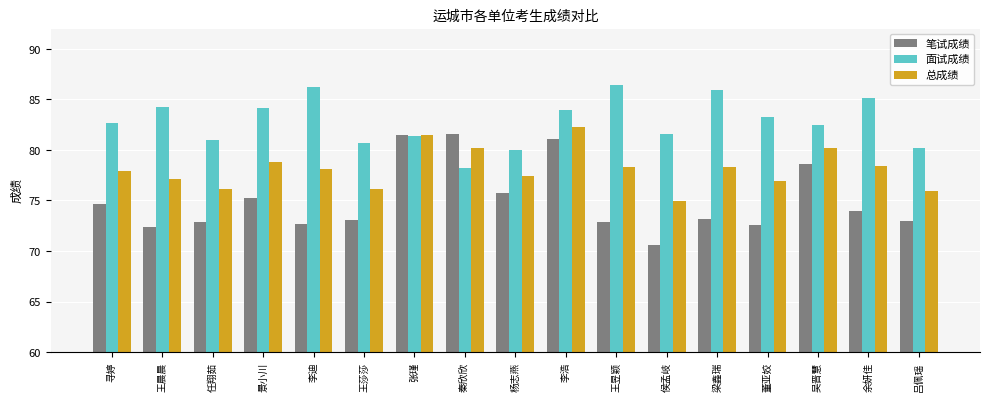

Rank the series by their average value, from highest to lowest.

面试成绩, 总成绩, 笔试成绩